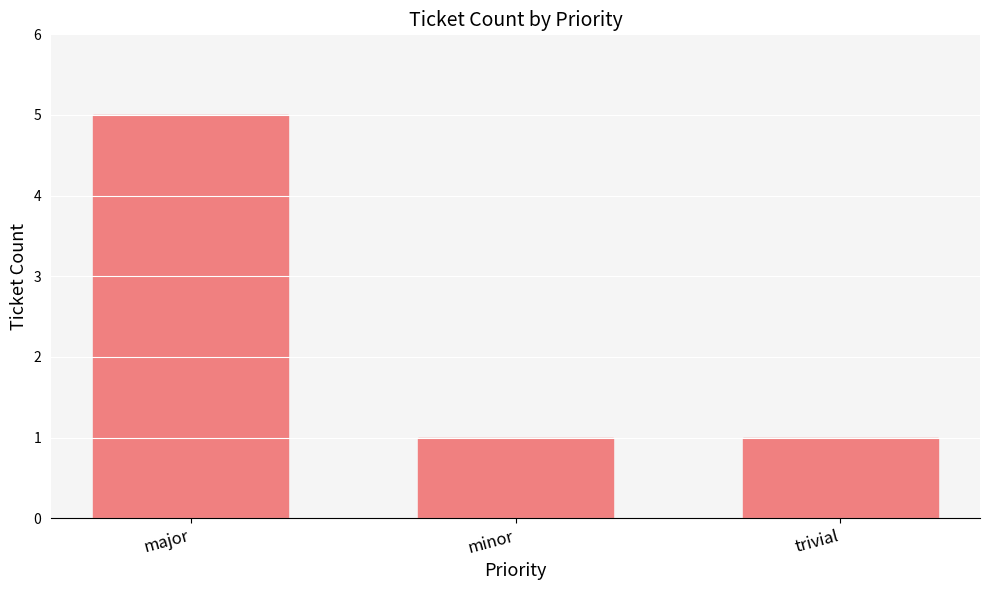

Which category has the highest value across all series?

major